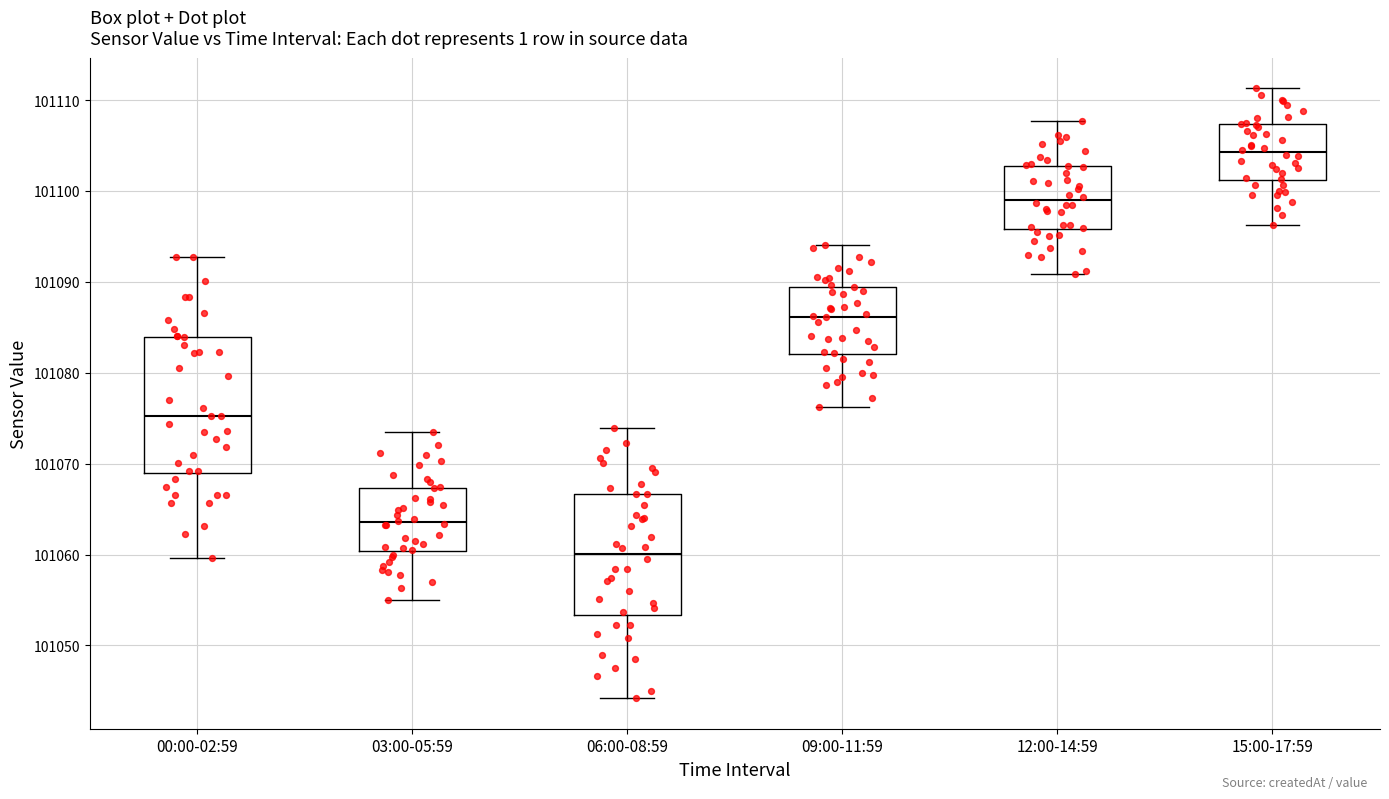

Where is the lower edge of the box for 12:00-14:59 on the y-axis? The values are not printed on the chart, so give them approximately, as read against the axis.

101096